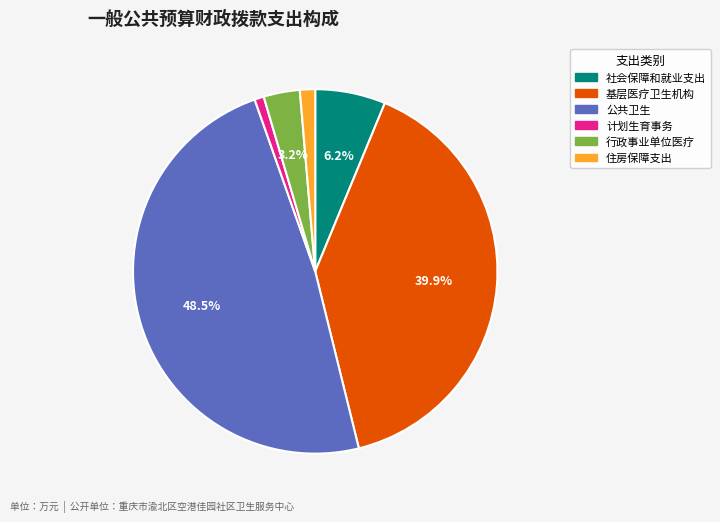

Does any single category account for the majority?

No